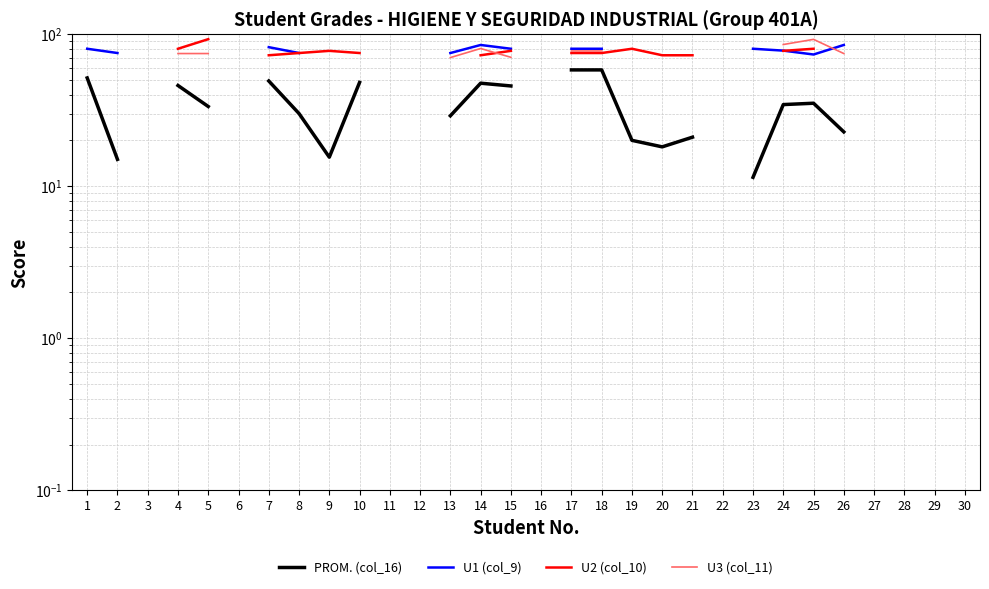

Read the U2 (col_10) value at 24.

77.5